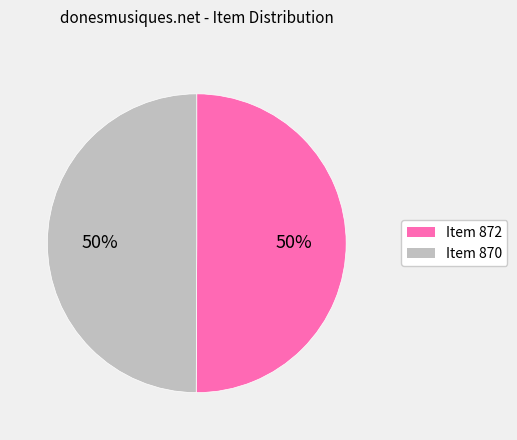

To the nearest percent, what percentage of the pie is Item 870?

50%